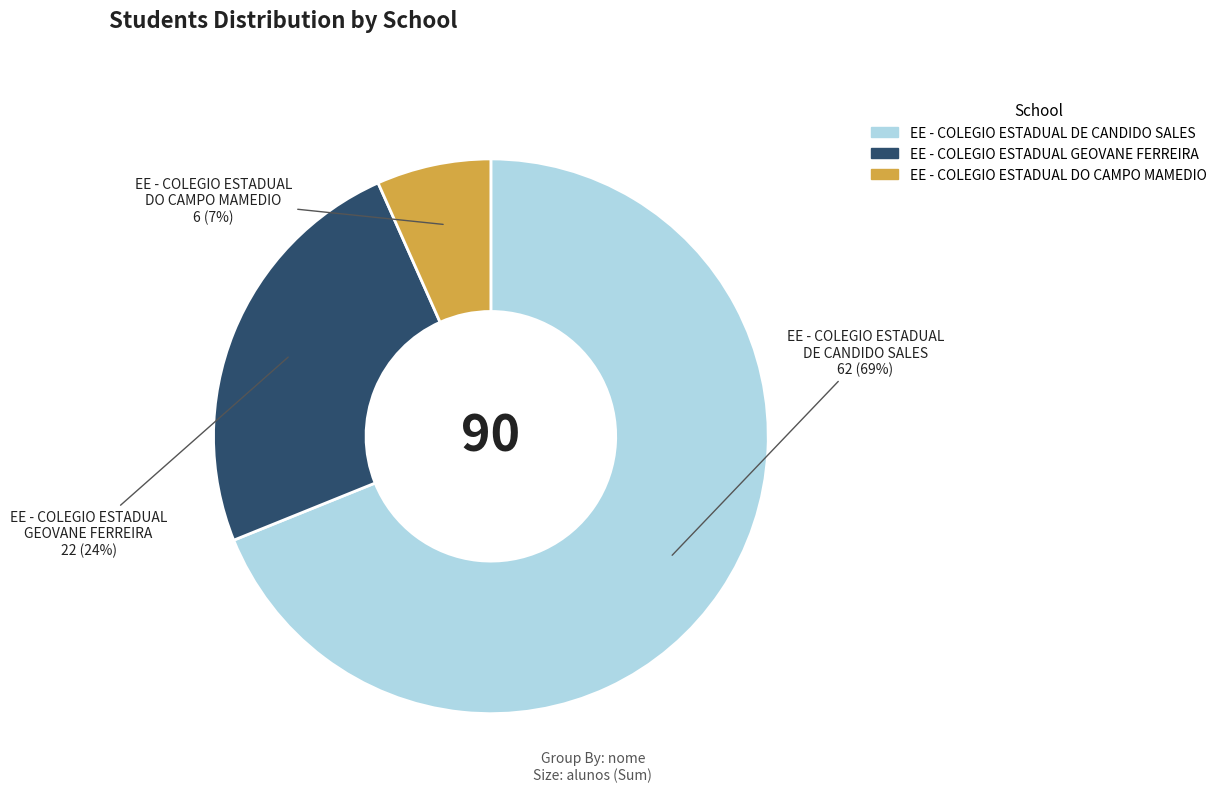

What is the majority slice?

EE - COLEGIO ESTADUAL DE CANDIDO SALES